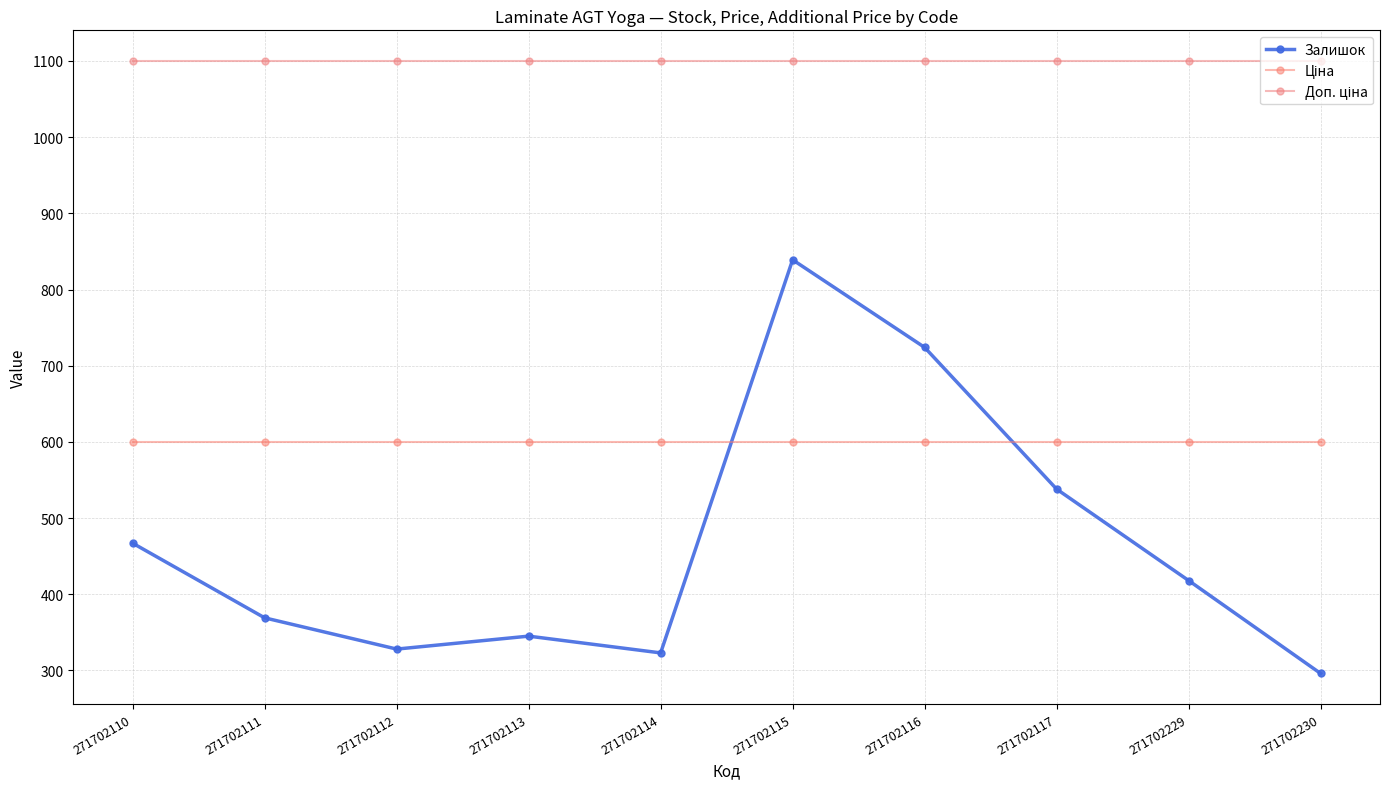

What is the difference between the highest and lowest values at 271702229?

682.0